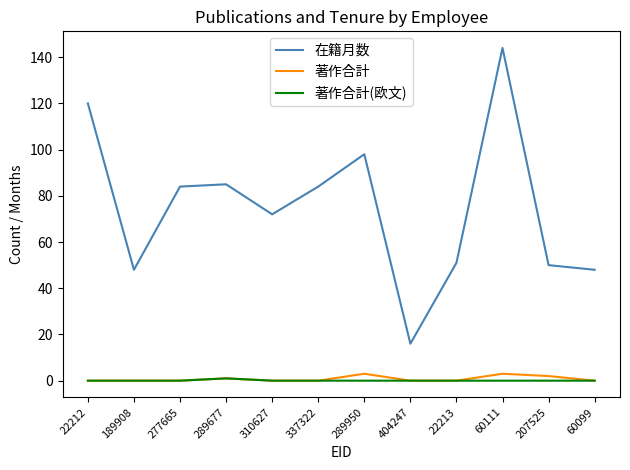

Which series has the widest spread of values?

在籍月数